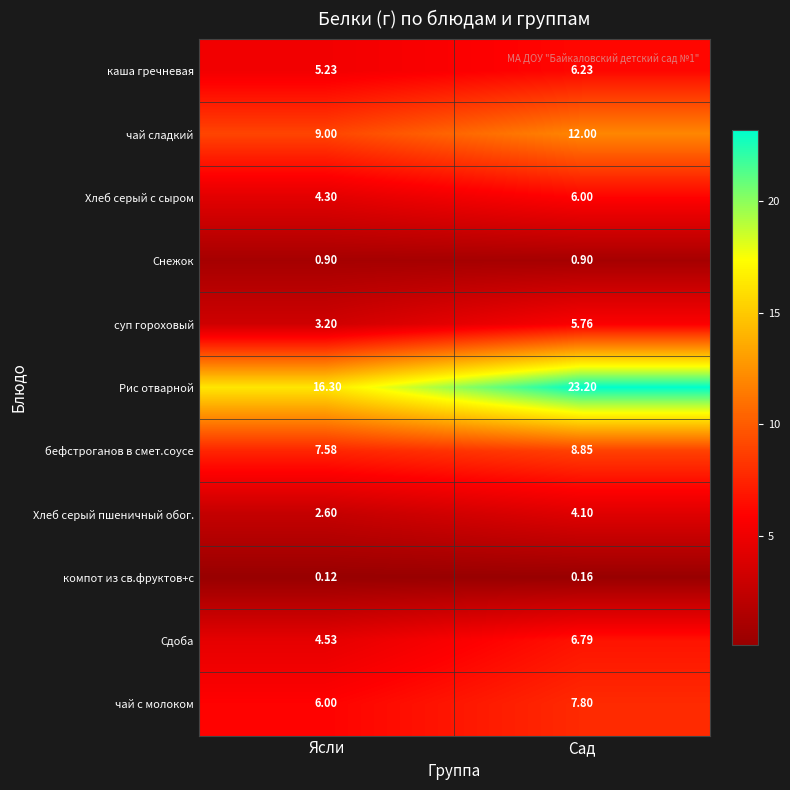

At which category does the chart reach its minimum across all series?

Ясли